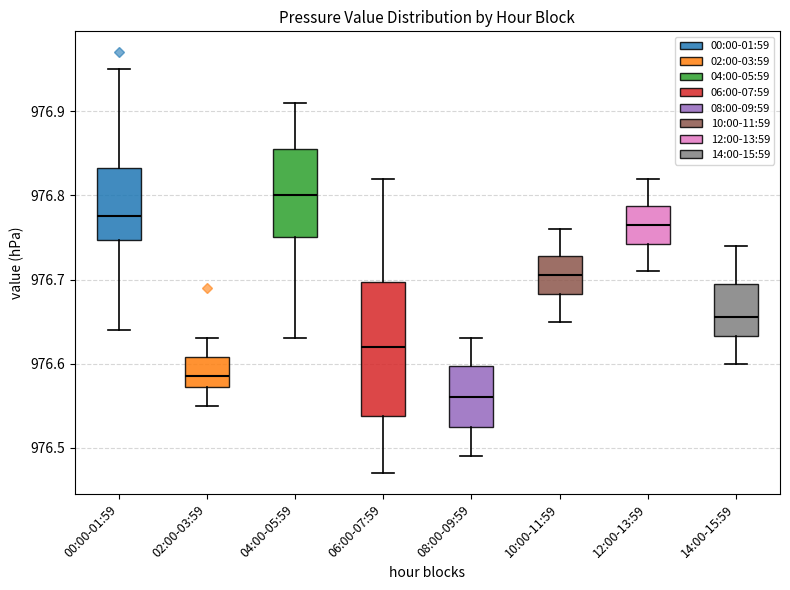

Reading left to right, read every box against the y-axis: the position of its median line, the range the box covers, and the ends of its whiskers. The values are not printed on the chart, so give them approximately, as read against the axis.

00:00-01:59: median 976.78, box 976.75 to 976.83, whiskers 976.64 to 976.95
02:00-03:59: median 976.59, box 976.57 to 976.61, whiskers 976.55 to 976.63
04:00-05:59: median 976.80, box 976.75 to 976.86, whiskers 976.63 to 976.91
06:00-07:59: median 976.62, box 976.54 to 976.70, whiskers 976.47 to 976.82
08:00-09:59: median 976.56, box 976.53 to 976.60, whiskers 976.49 to 976.63
10:00-11:59: median 976.71, box 976.68 to 976.73, whiskers 976.65 to 976.76
12:00-13:59: median 976.77, box 976.74 to 976.79, whiskers 976.71 to 976.82
14:00-15:59: median 976.66, box 976.63 to 976.70, whiskers 976.60 to 976.74